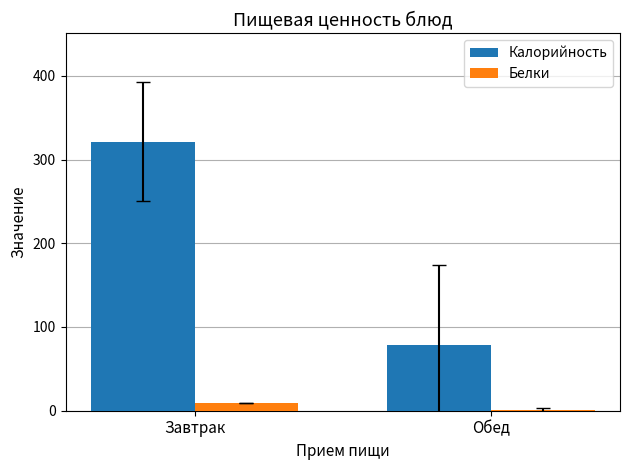

Which label corresponds to the largest value in the chart?

Завтрак